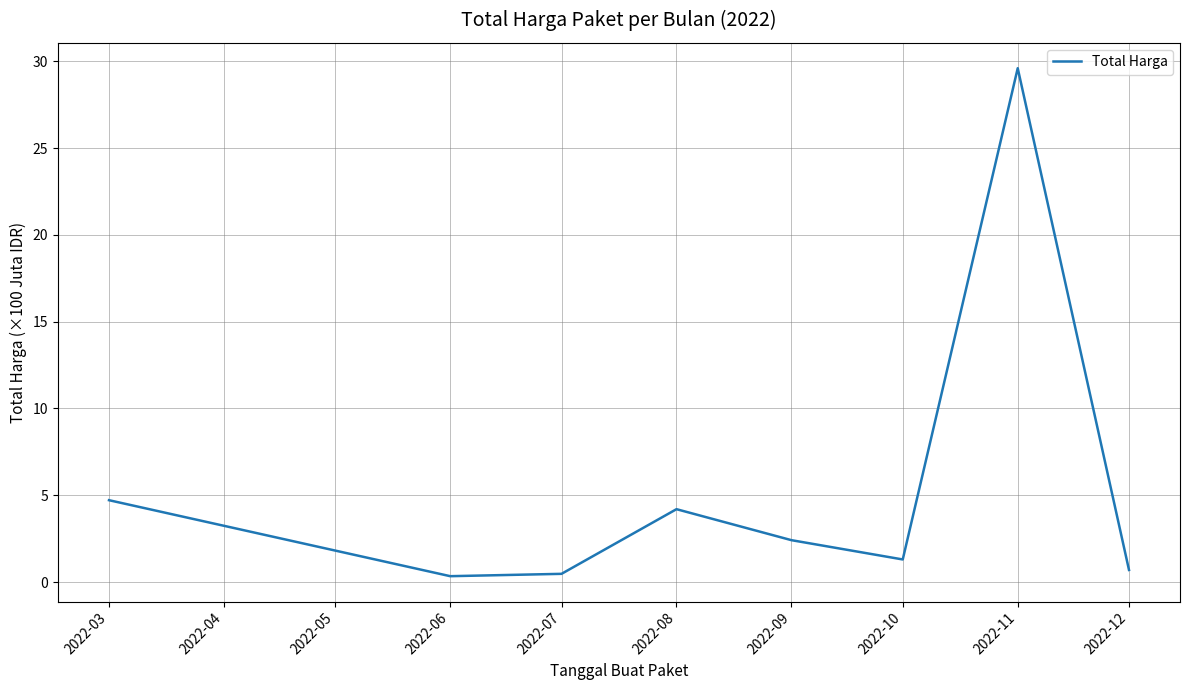

What is the difference between the values at 2022-08 and 2022-09?

1.8